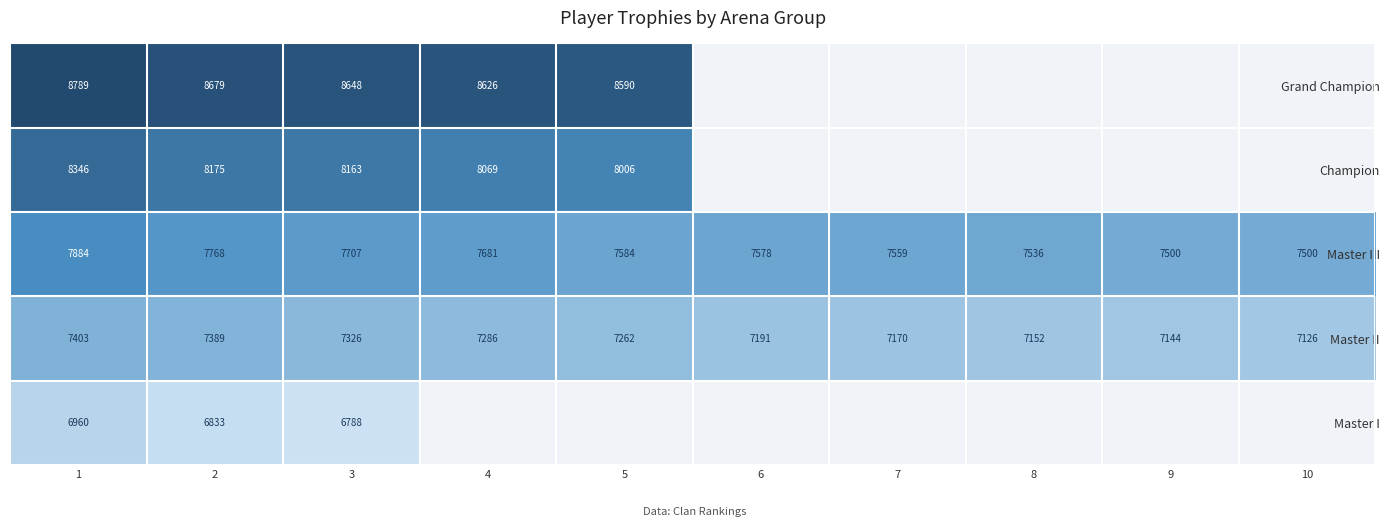

Where is Master III nearest to the value 7692?

4